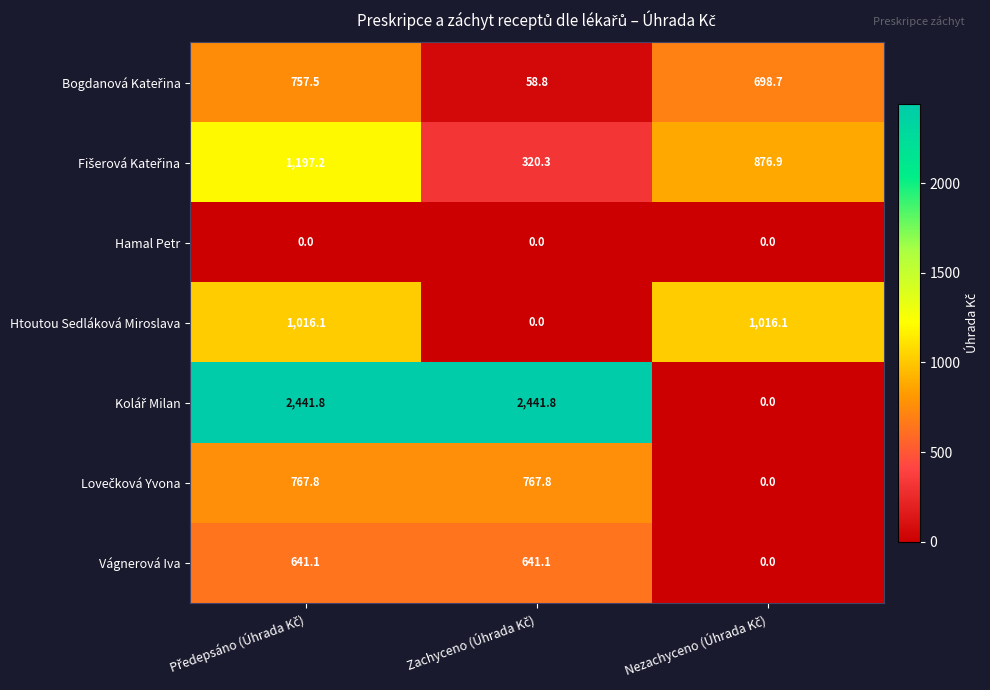

What is the sum of all Htoutou Sedláková Miroslava values?

2032.2